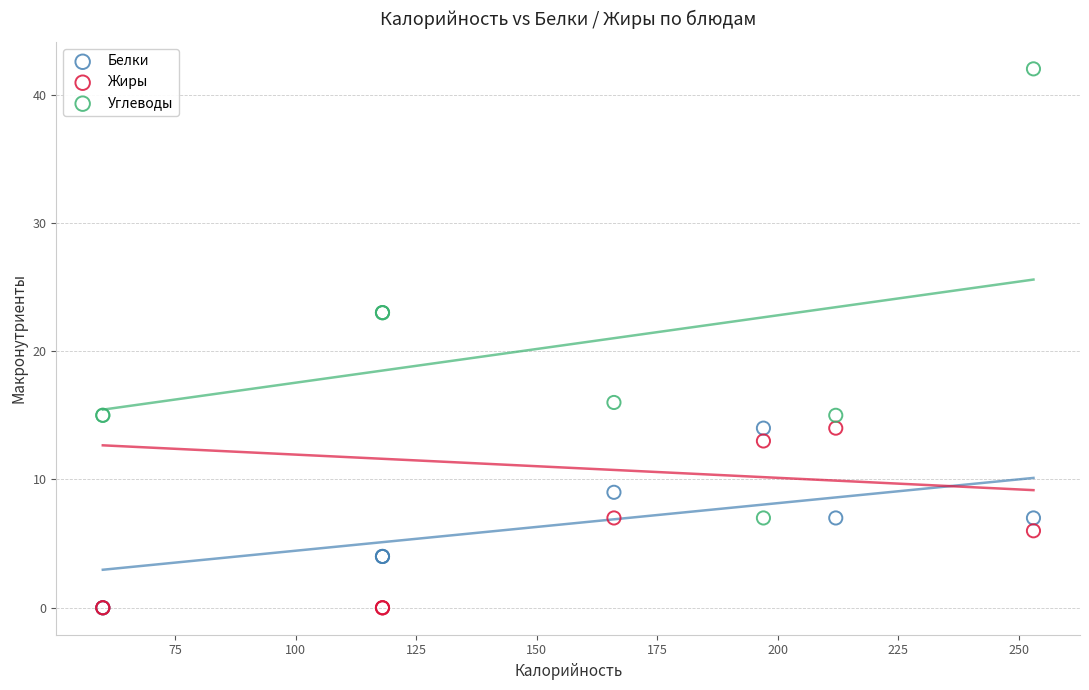

Which series has the largest Y range (max minus min)?

Углеводы